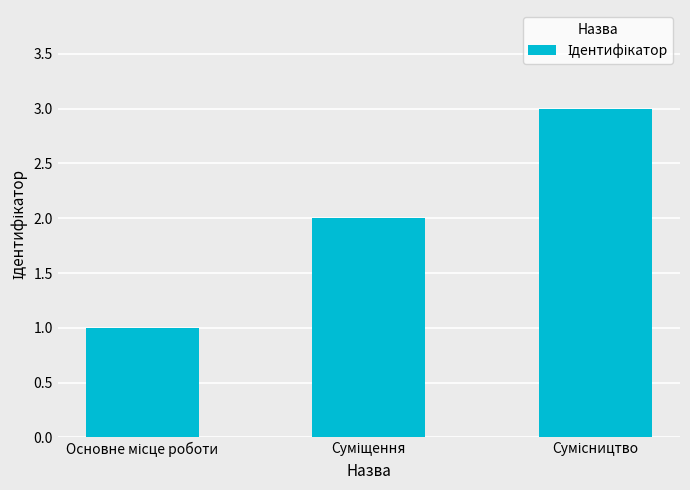

Count the values in the range 1 to 3.

3